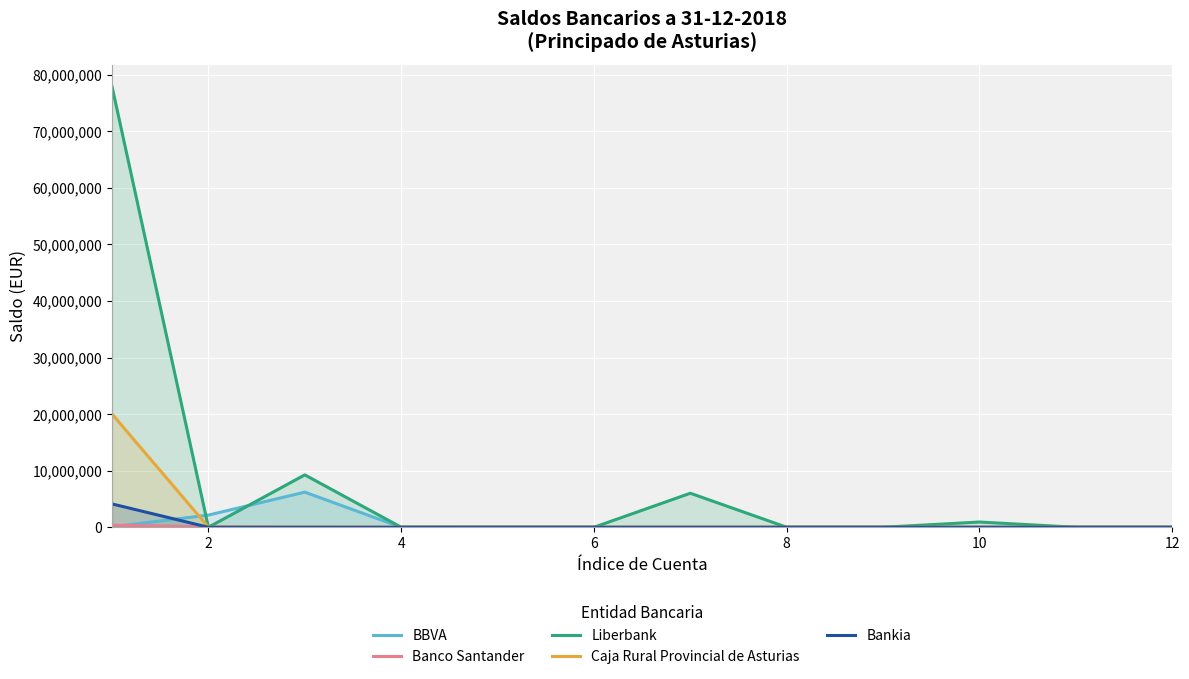

Which series has the largest total across all categories?

Liberbank